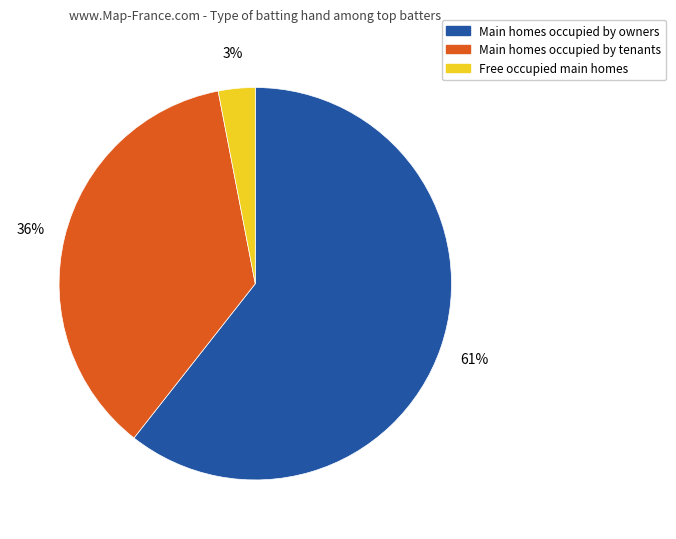

Is there any slice that represents more than half of the pie?

Yes